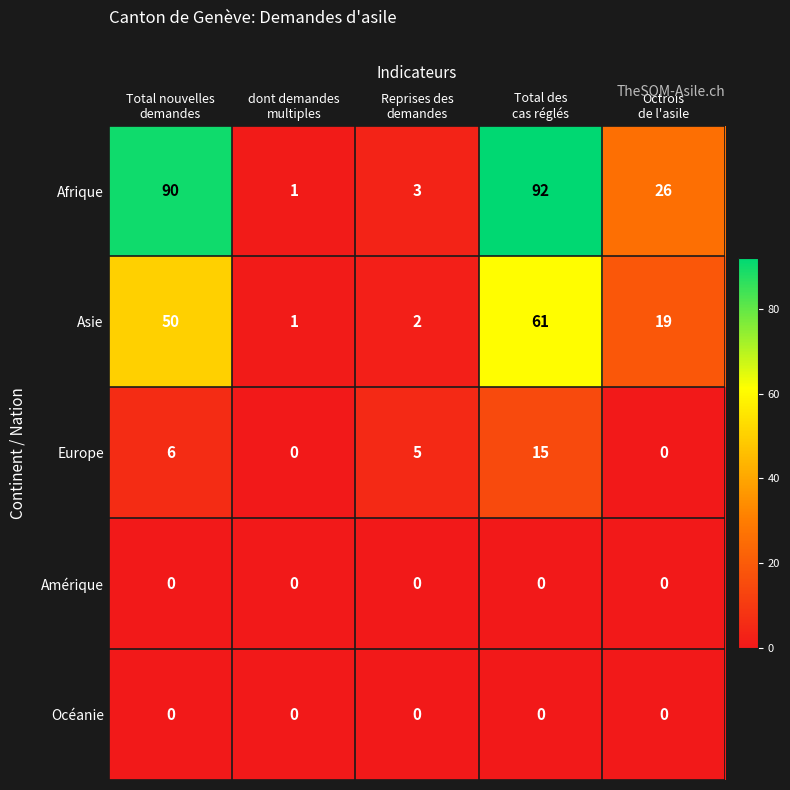

What is the greatest value displayed?

92